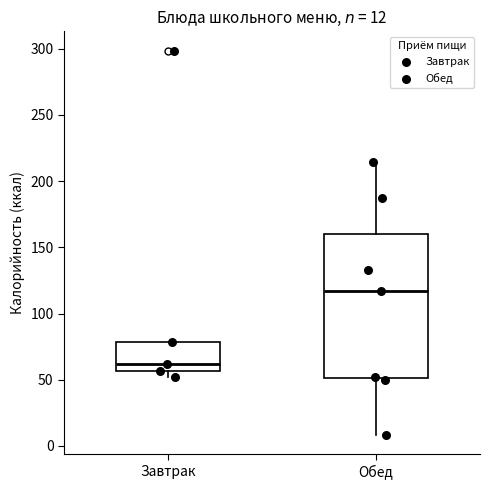

Which box is the tallest, from its lower edge to its upper edge?

Обед